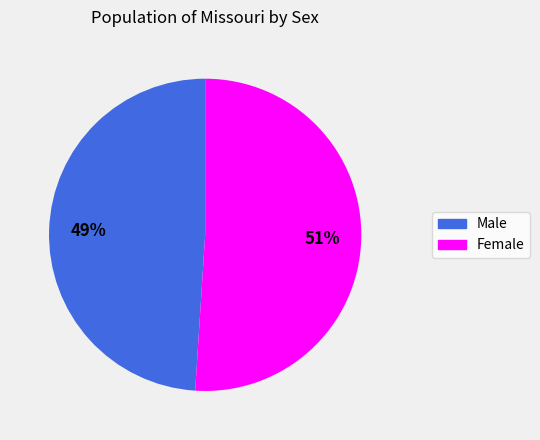

To the nearest percent, what portion does Male represent?

49%